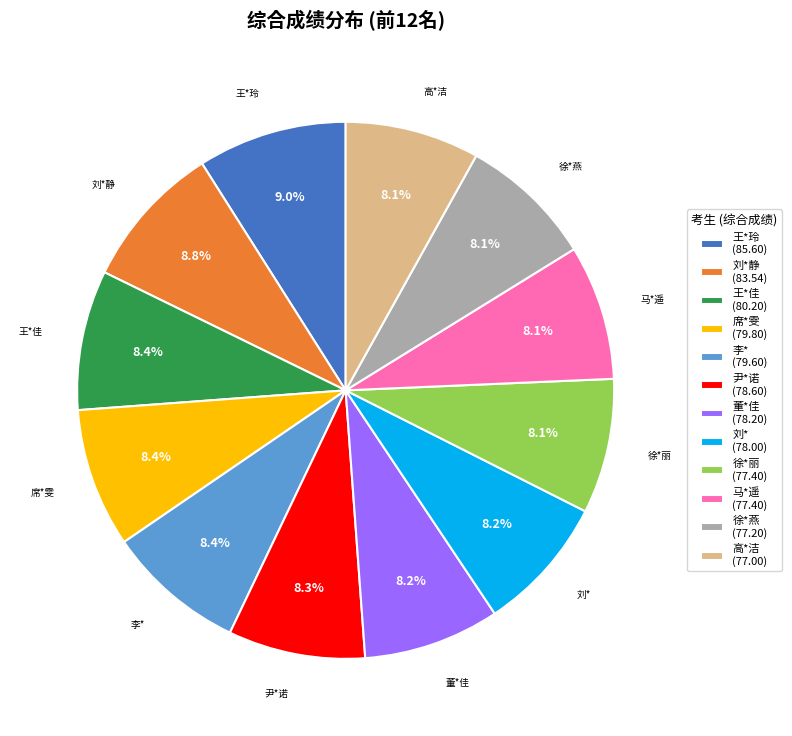

To the nearest percent, what is the average slice percentage?

8%